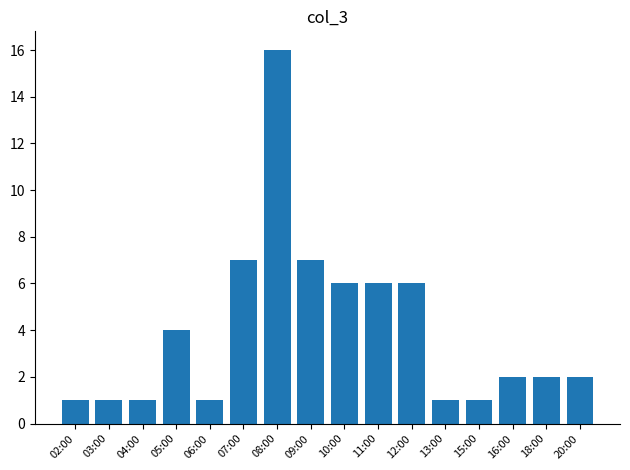

How many distinct data groups are displayed?

1